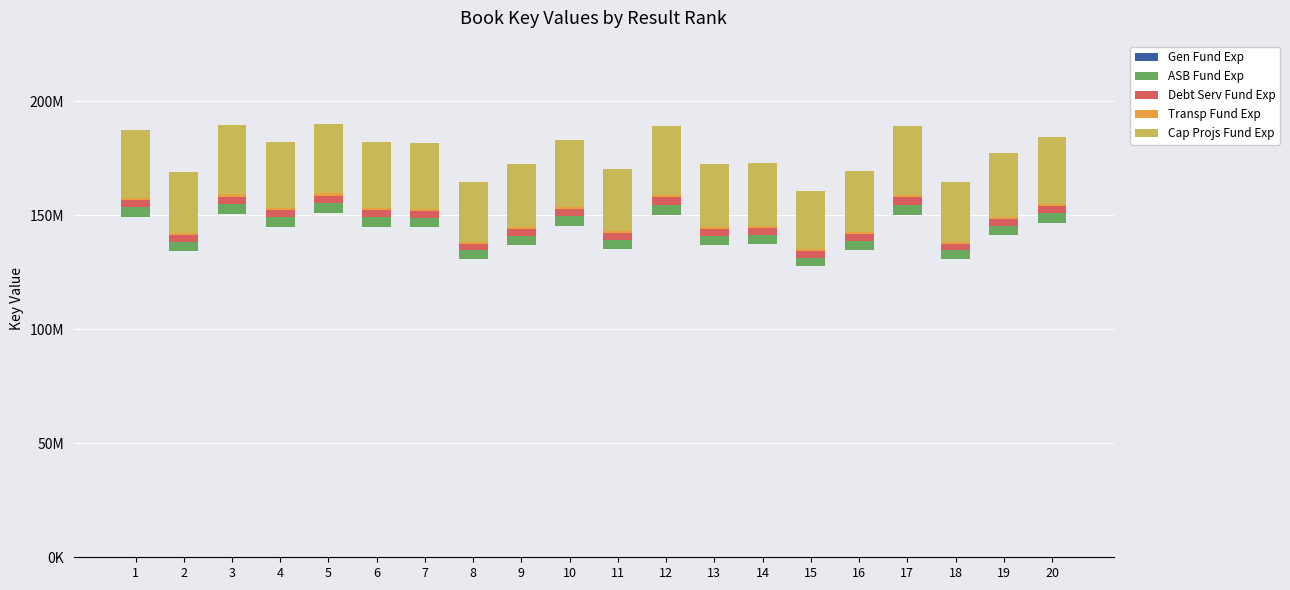

How many values in the Debt Serv Fund Exp series exceed 3099168?

10